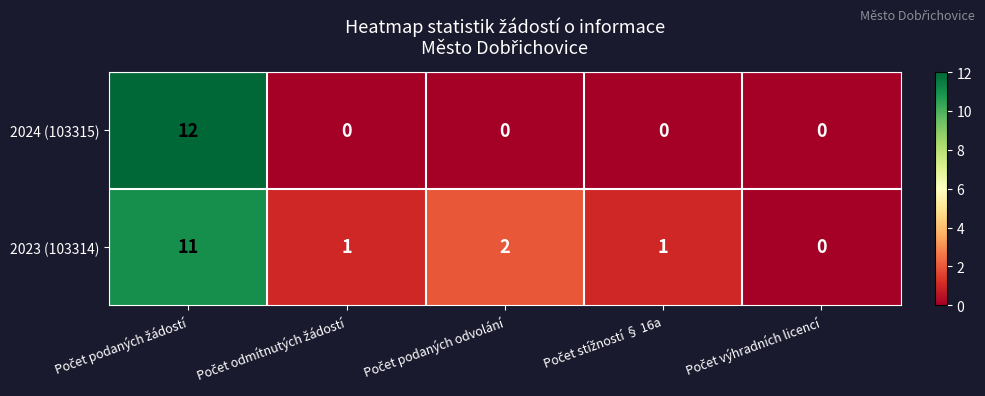

Which series has the widest spread of values?

2024 (103315)